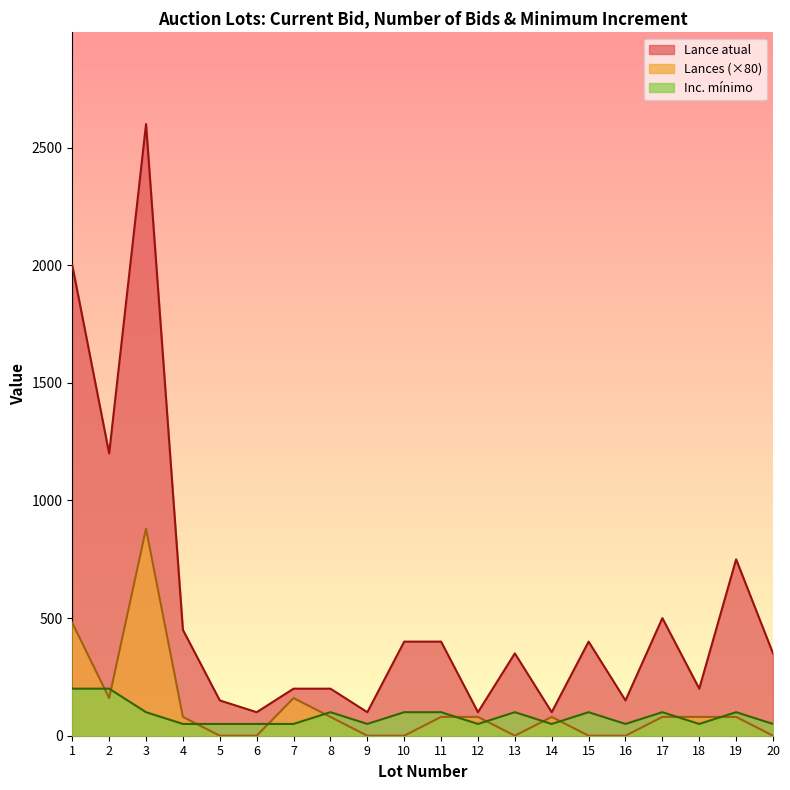

At which category does Lances reach its first local valley?

2